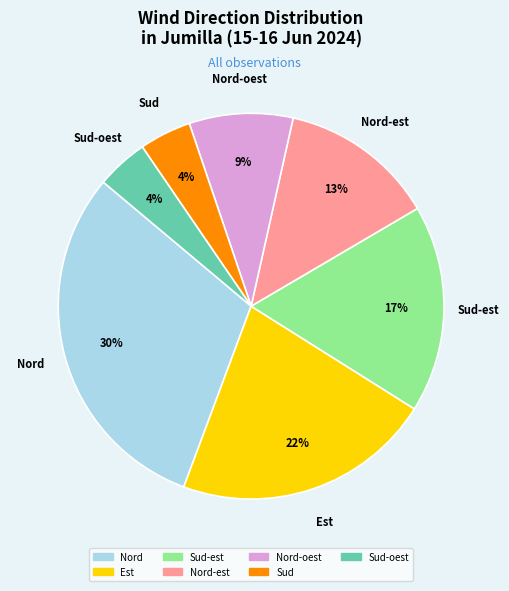

Which has a higher value, Nord or Sud-est?

Nord